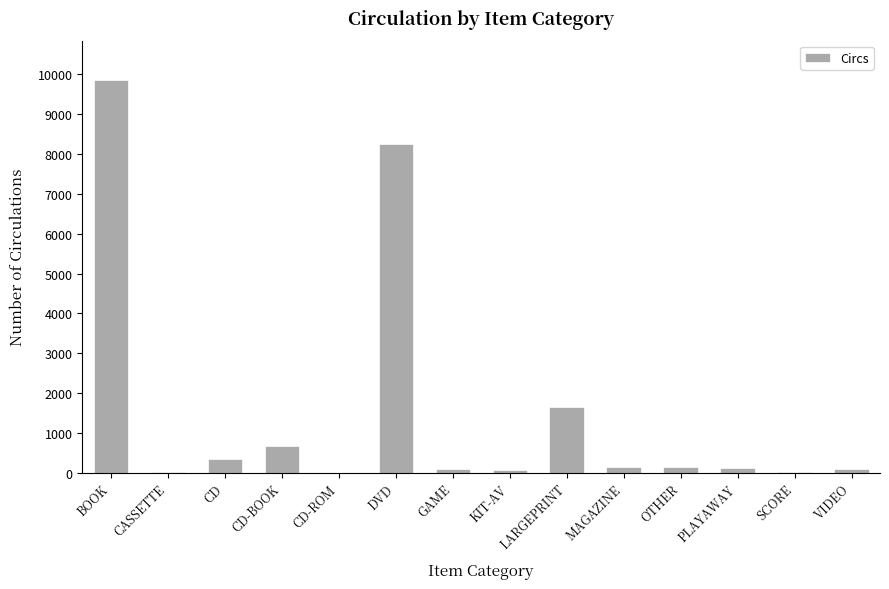

True or false: the data shows 348 at CD.

True